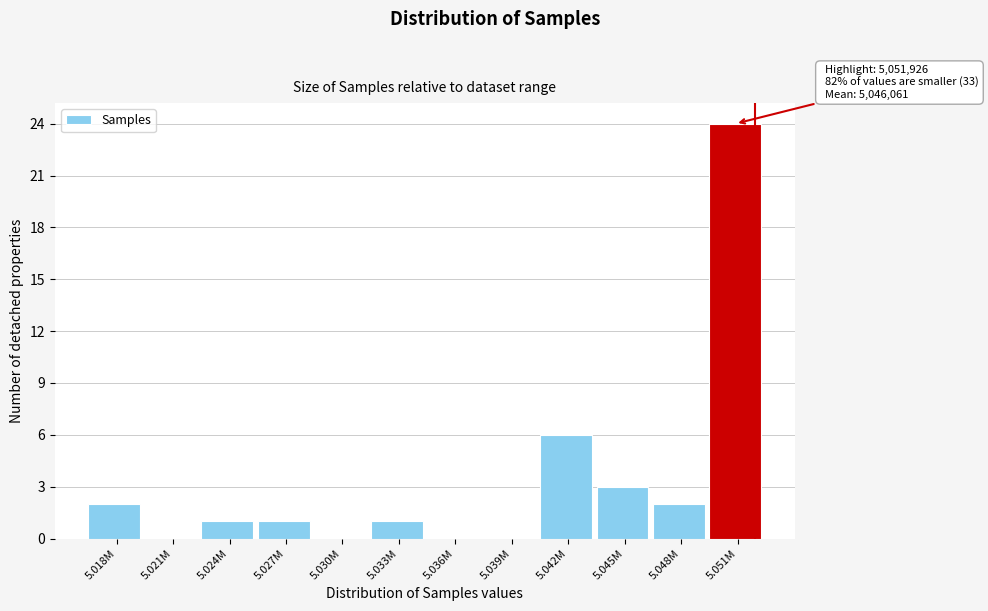

Reading right to left, transcribe all the data shown in this chart.

5.051M=24	5.048M=2	5.045M=3	5.042M=6	5.039M=0	5.036M=0	5.033M=1	5.030M=0	5.027M=1	5.024M=1	5.021M=0	5.018M=2